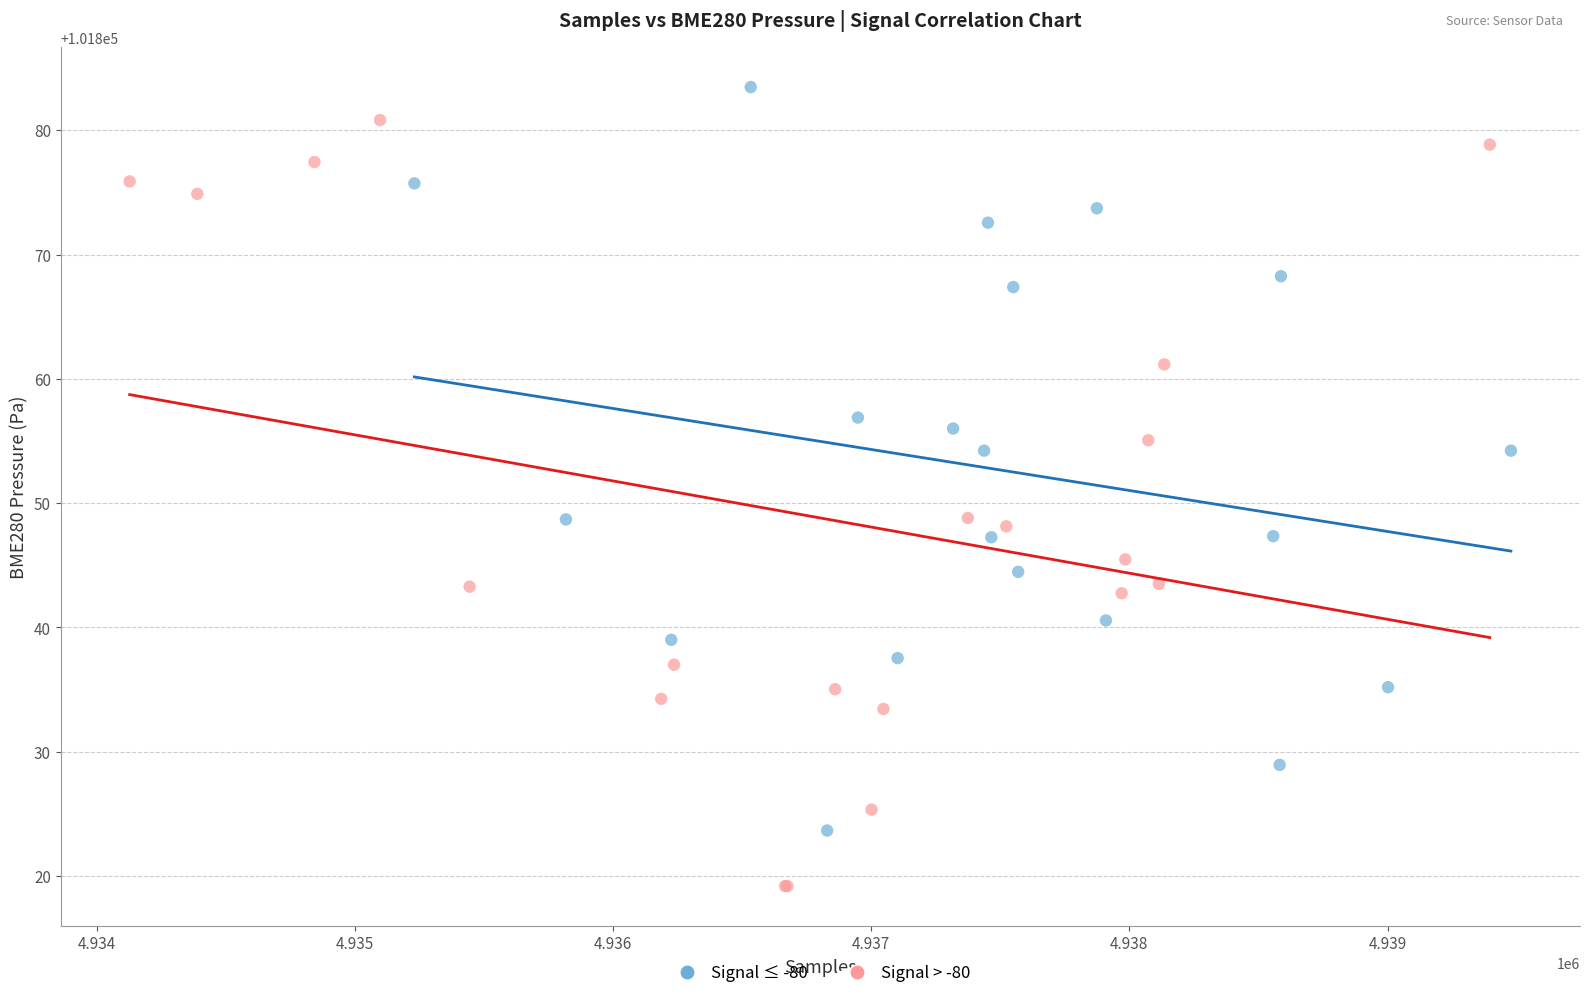

Which series contains the lowest Y value?

Signal > -80